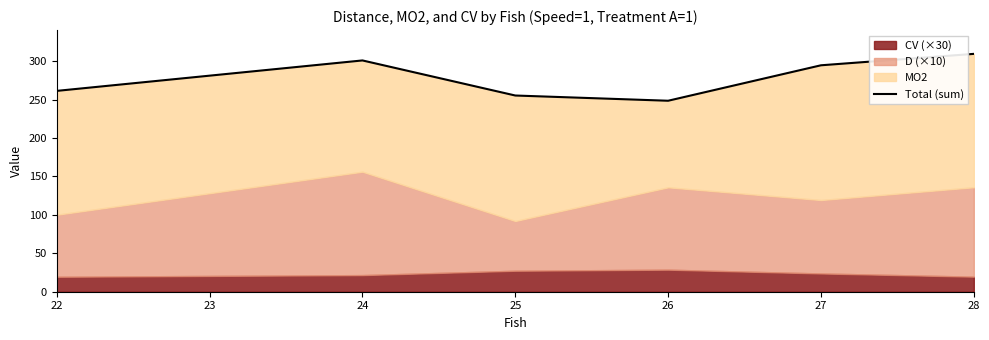

The value at 23 is 157.1. True or false?

False